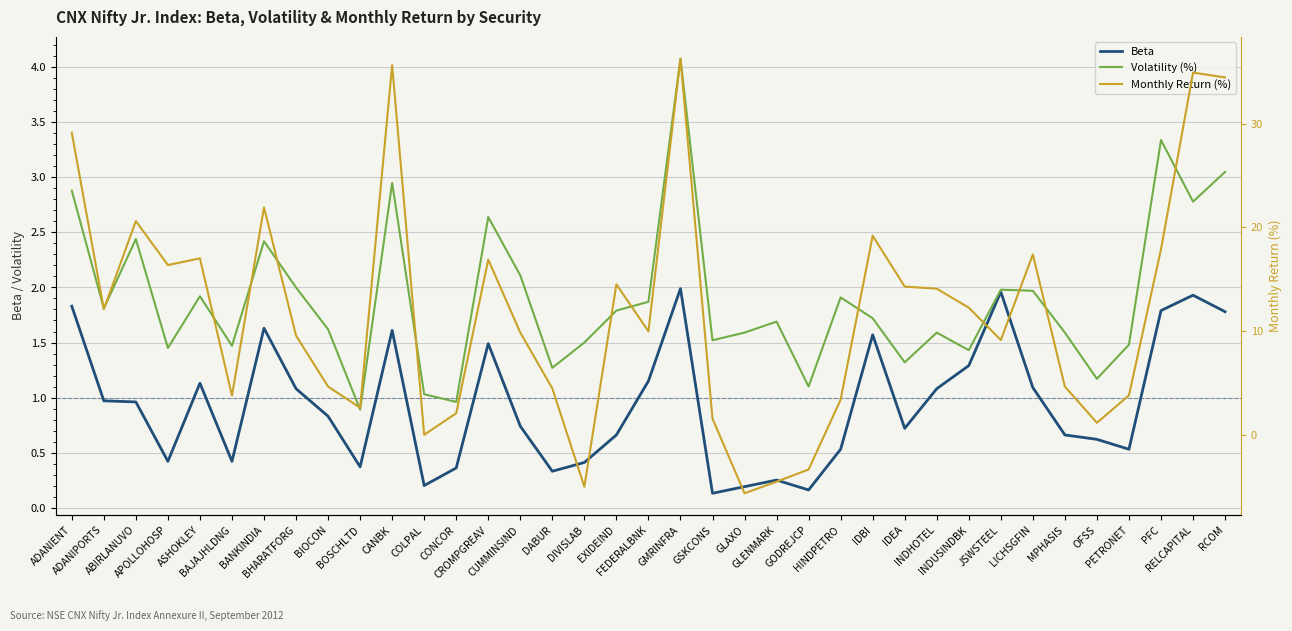

Reading right to left, transcribe all the data shown in this chart.

Beta: RCOM=1.8	RELCAPITAL=1.9	PFC=1.8	PETRONET=0.5	OFSS=0.6	MPHASIS=0.7	LICHSGFIN=1.1	JSWSTEEL=2.0	INDUSINDBK=1.3	INDHOTEL=1.1	IDEA=0.7	IDBI=1.6	HINDPETRO=0.5	GODREJCP=0.2	GLENMARK=0.2	GLAXO=0.2	GSKCONS=0.1	GMRINFRA=2.0	FEDERALBNK=1.1	EXIDEIND=0.7	DIVISLAB=0.4	DABUR=0.3	CUMMINSIND=0.7	CROMPGREAV=1.5	CONCOR=0.4	COLPAL=0.2	CANBK=1.6	BOSCHLTD=0.4	BIOCON=0.8	BHARATFORG=1.1	BANKINDIA=1.6	BAJAJHLDNG=0.4	ASHOKLEY=1.1	APOLLOHOSP=0.4	ABIRLANUVO=1.0	ADANIPORTS=1.0	ADANIENT=1.8
Volatility (%): RCOM=3.0	RELCAPITAL=2.8	PFC=3.3	PETRONET=1.5	OFSS=1.2	MPHASIS=1.6	LICHSGFIN=2.0	JSWSTEEL=2.0	INDUSINDBK=1.4	INDHOTEL=1.6	IDEA=1.3	IDBI=1.7	HINDPETRO=1.9	GODREJCP=1.1	GLENMARK=1.7	GLAXO=1.6	GSKCONS=1.5	GMRINFRA=4.1	FEDERALBNK=1.9	EXIDEIND=1.8	DIVISLAB=1.5	DABUR=1.3	CUMMINSIND=2.1	CROMPGREAV=2.6	CONCOR=1.0	COLPAL=1.0	CANBK=3.0	BOSCHLTD=0.9	BIOCON=1.6	BHARATFORG=2.0	BANKINDIA=2.4	BAJAJHLDNG=1.5	ASHOKLEY=1.9	APOLLOHOSP=1.4	ABIRLANUVO=2.4	ADANIPORTS=1.8	ADANIENT=2.9
Monthly Return (%): RCOM=34.4	RELCAPITAL=34.9	PFC=17.9	PETRONET=3.8	OFSS=1.1	MPHASIS=4.6	LICHSGFIN=17.4	JSWSTEEL=9.1	INDUSINDBK=12.2	INDHOTEL=14.1	IDEA=14.3	IDBI=19.2	HINDPETRO=3.4	GODREJCP=-3.4	GLENMARK=-4.5	GLAXO=-5.7	GSKCONS=1.5	GMRINFRA=36.3	FEDERALBNK=10.0	EXIDEIND=14.5	DIVISLAB=-5.0	DABUR=4.5	CUMMINSIND=9.8	CROMPGREAV=16.9	CONCOR=2.1	COLPAL=-0.0	CANBK=35.6	BOSCHLTD=2.6	BIOCON=4.6	BHARATFORG=9.5	BANKINDIA=21.9	BAJAJHLDNG=3.8	ASHOKLEY=17.0	APOLLOHOSP=16.4	ABIRLANUVO=20.6	ADANIPORTS=12.1	ADANIENT=29.1